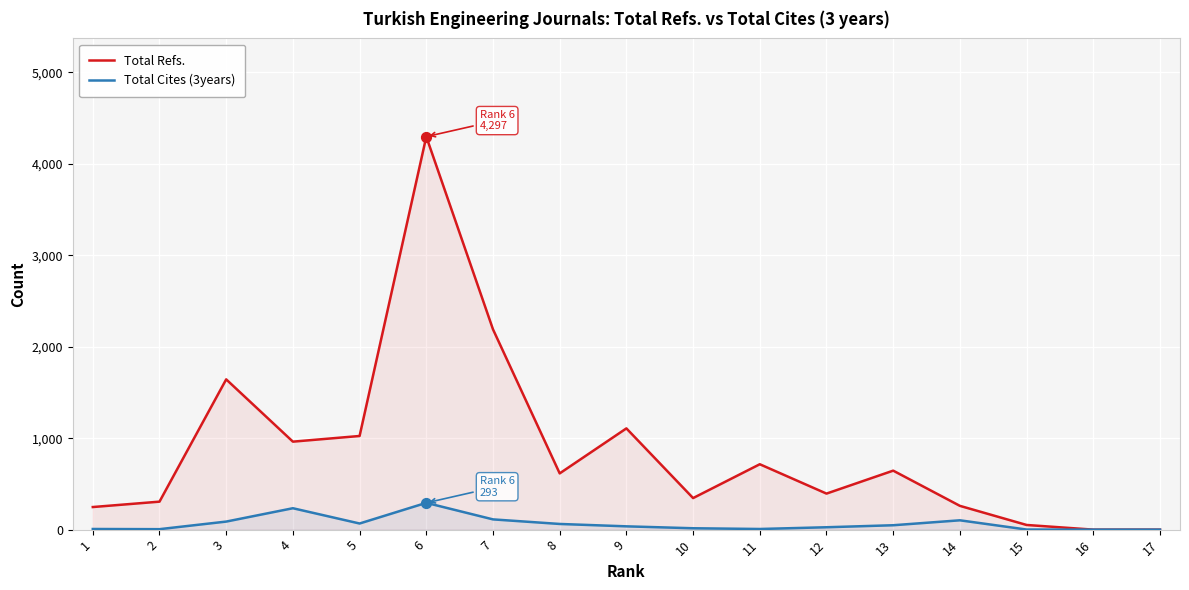

Which series contains the highest Y value?

Total Refs.